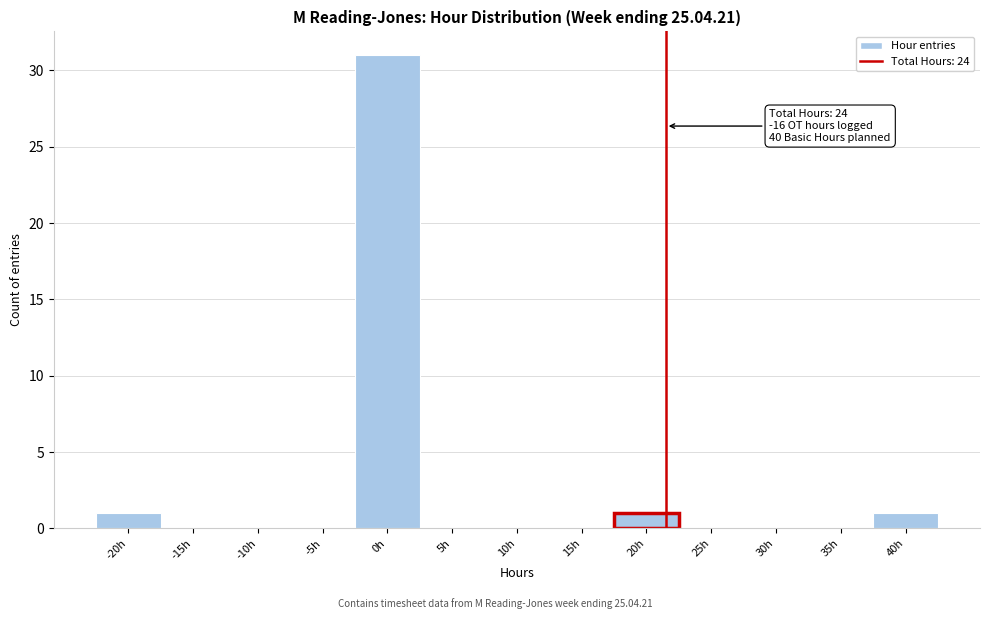

Reading left to right, transcribe all the data shown in this chart.

-20h=1	-15h=0	-10h=0	-5h=0	0h=31	5h=0	10h=0	15h=0	20h=1	25h=0	30h=0	35h=0	40h=1